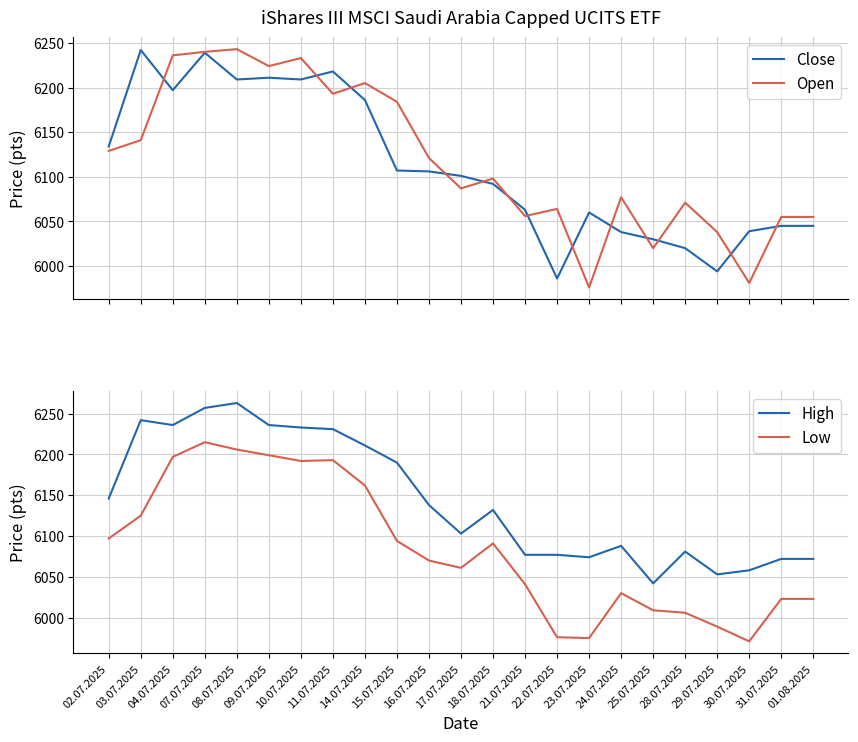

True or false: Open and High intersect in this chart.

False